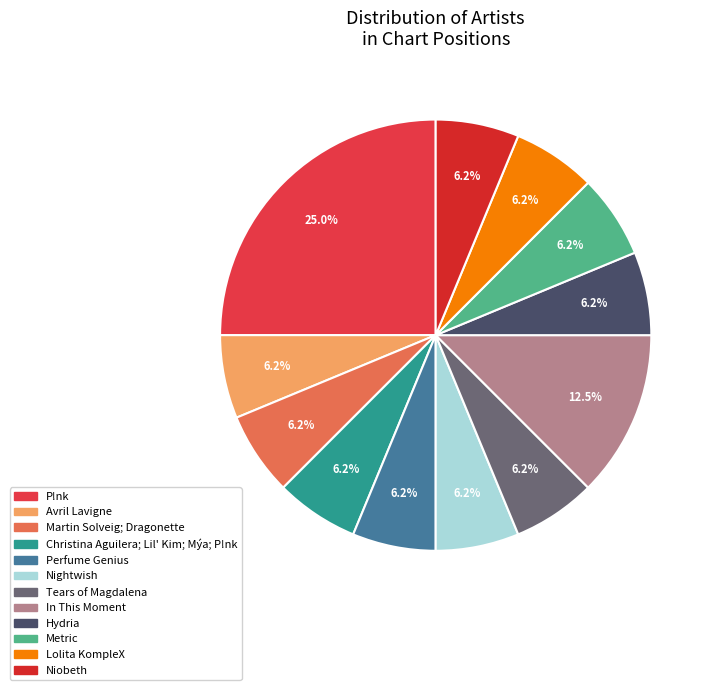

The Lolita KompleX slice represents 12% of the pie. True or false?

False